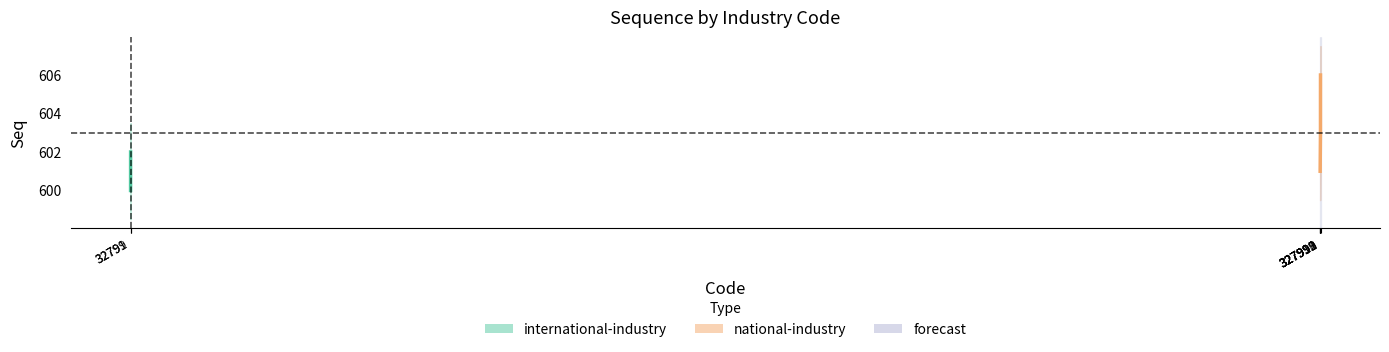

How many values are between 603 and 605?

3